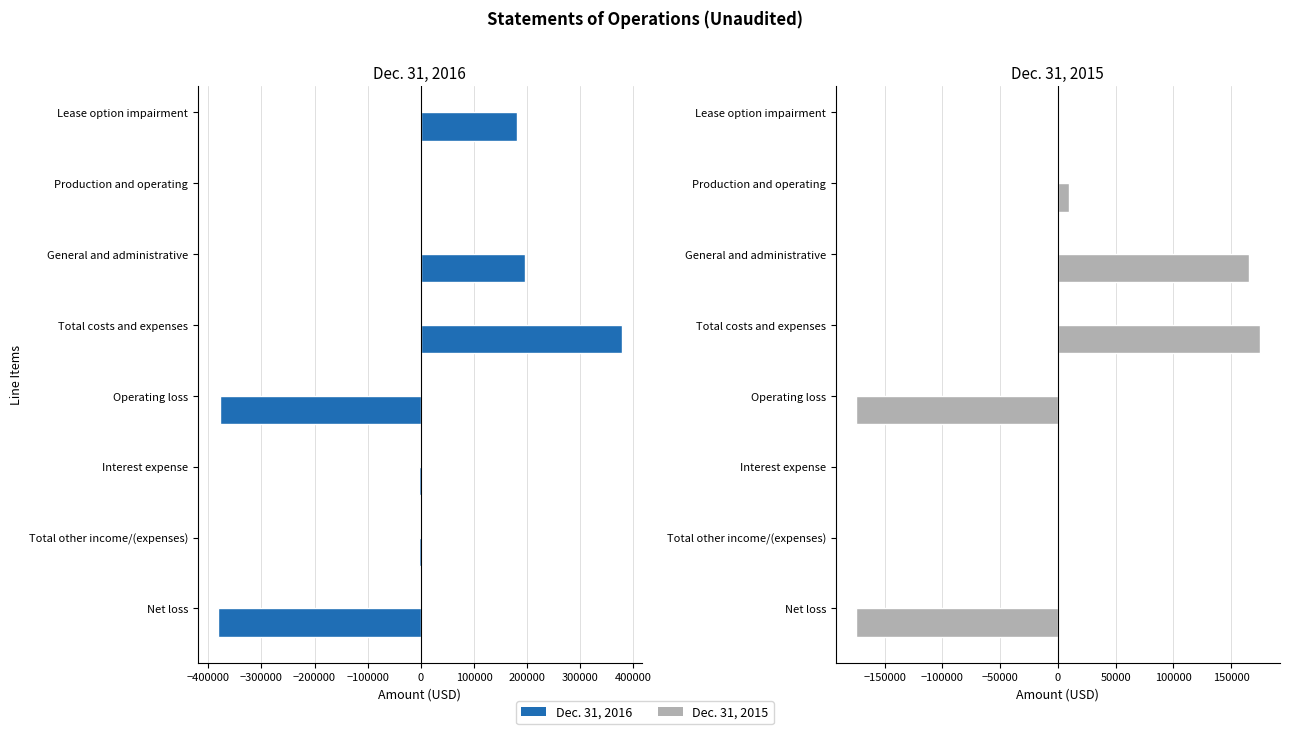

True or false: Dec. 31, 2016 has a value of -6442 at Interest expense.

False